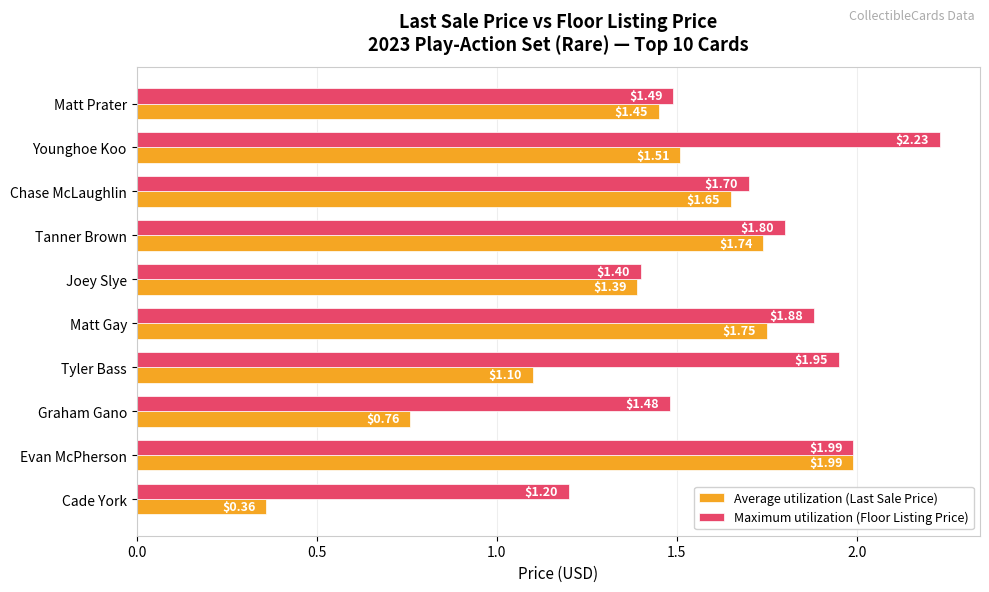

What are all the series names shown in the legend?

Average utilization (Last Sale Price), Maximum utilization (Floor Listing Price)